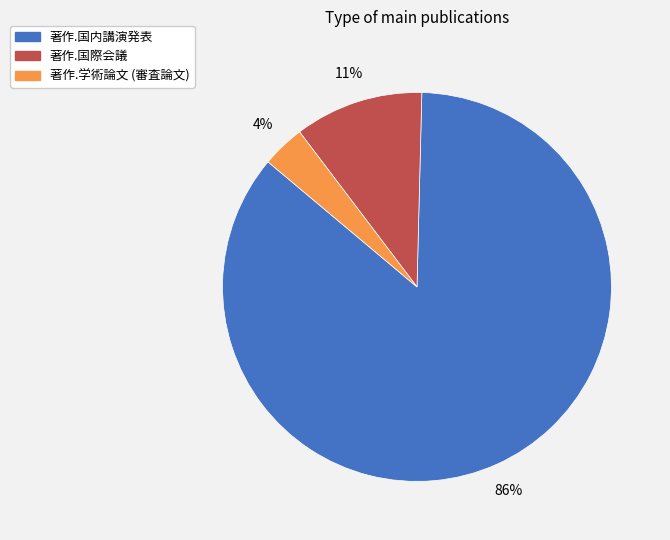

What is the smallest slice in the pie chart?

著作.学術論文 (審査論文)